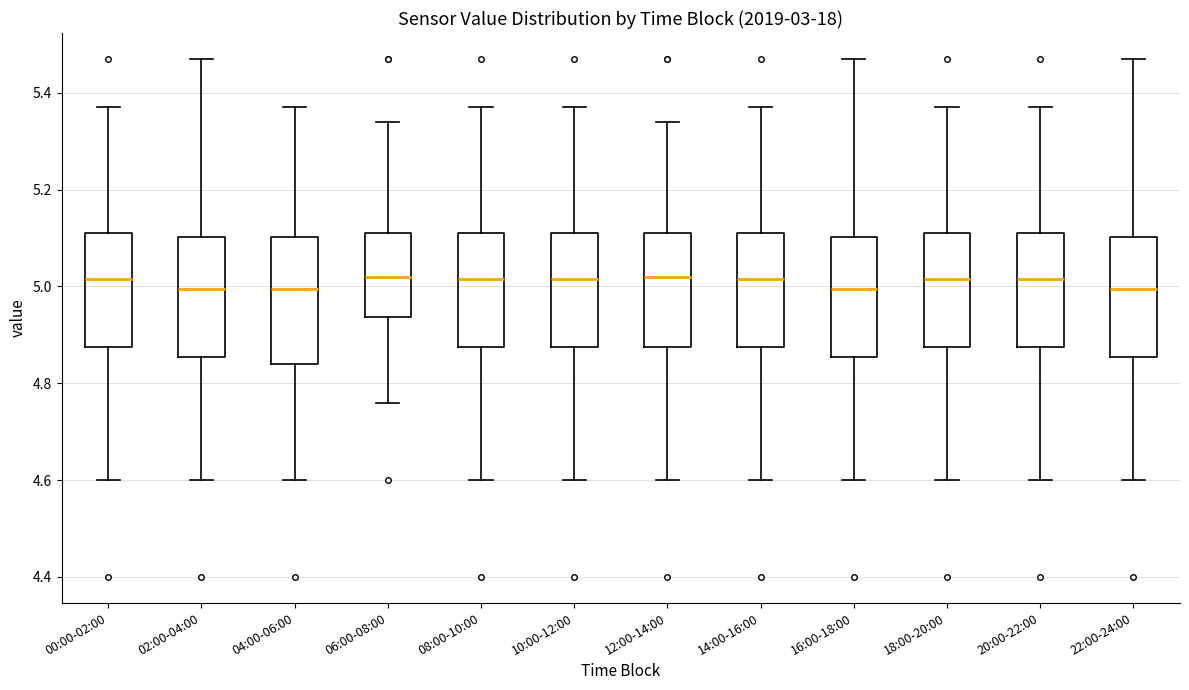

Where does the lower whisker of the box for 08:00-10:00 end on the y-axis? The values are not printed on the chart, so give them approximately, as read against the axis.

4.60